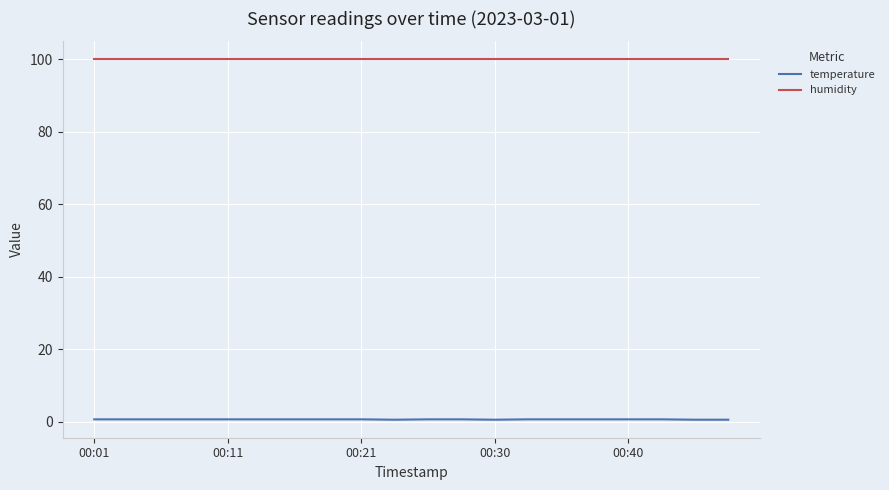

True or false: humidity and temperature cross at least once.

False